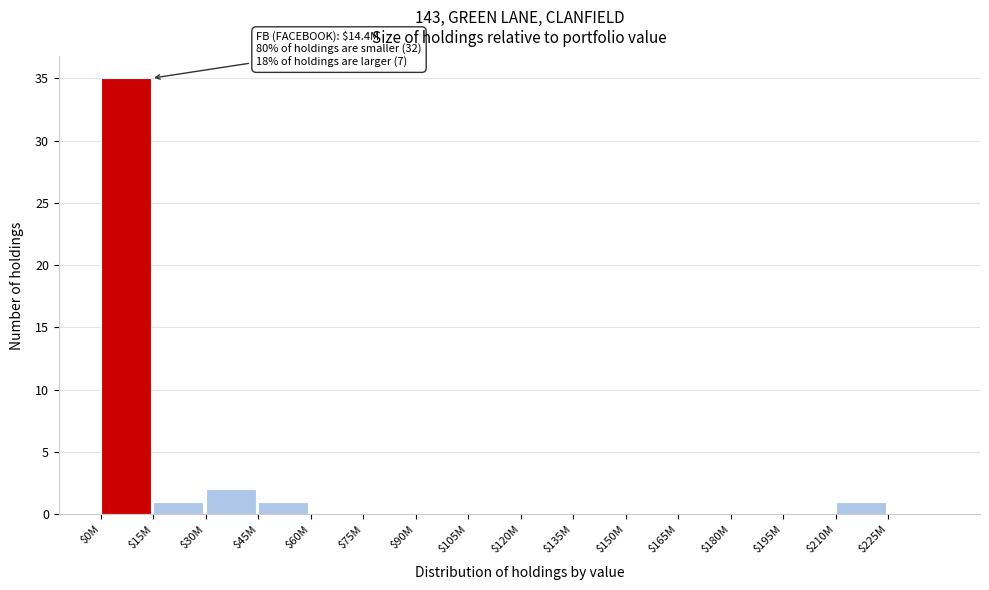

Where is the data nearest to the value 17?

$30M